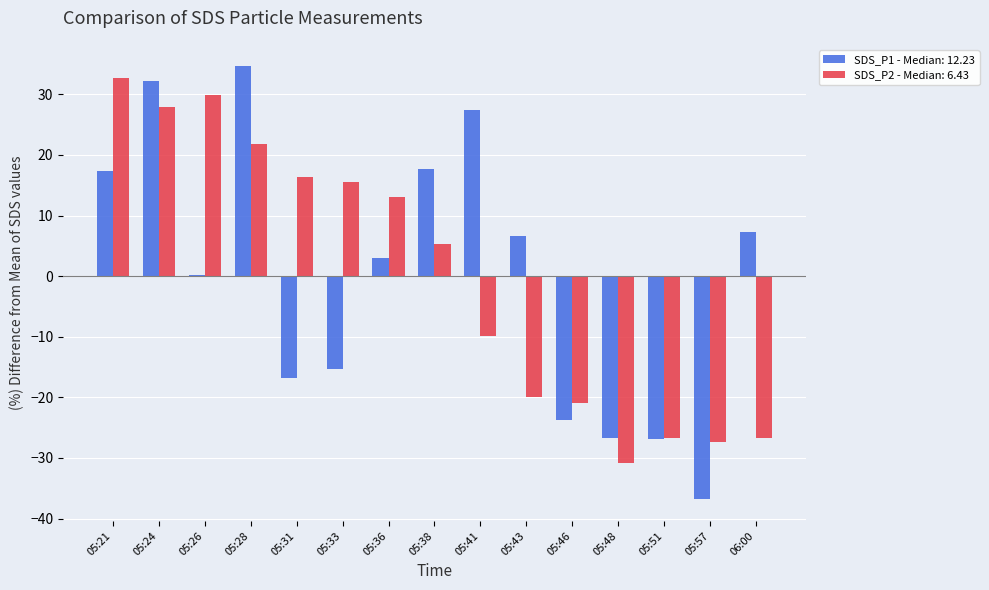

How many groups of bars are there?

15